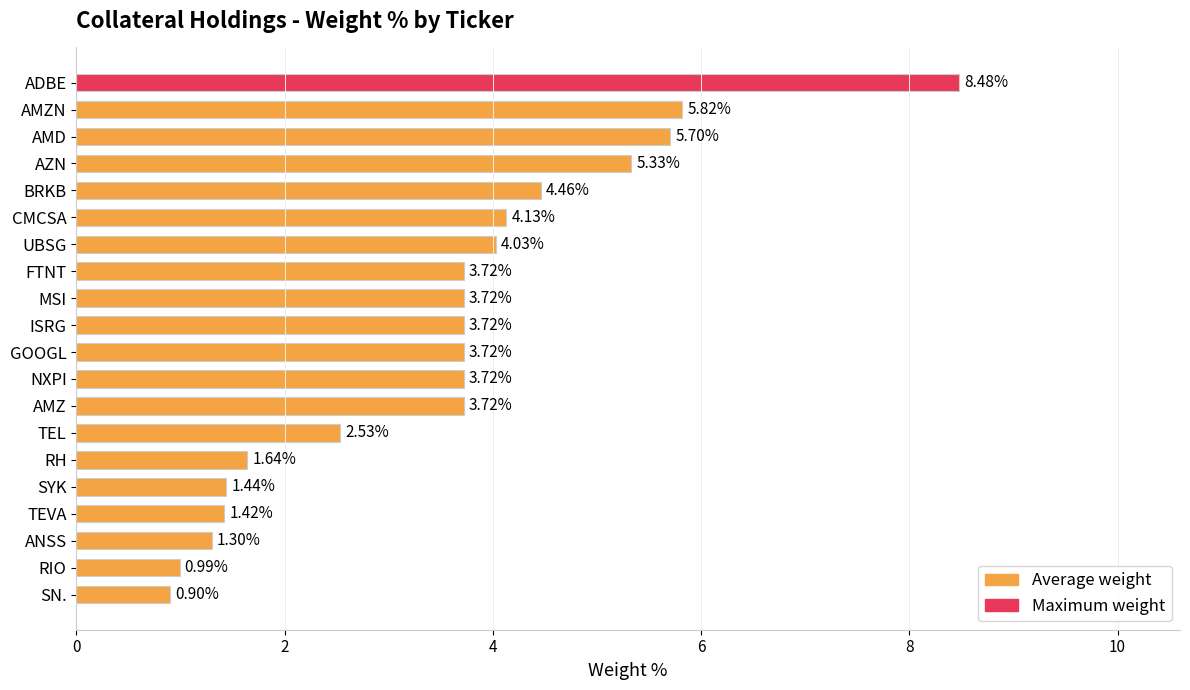

At which label is the value closest to 4?

UBSG